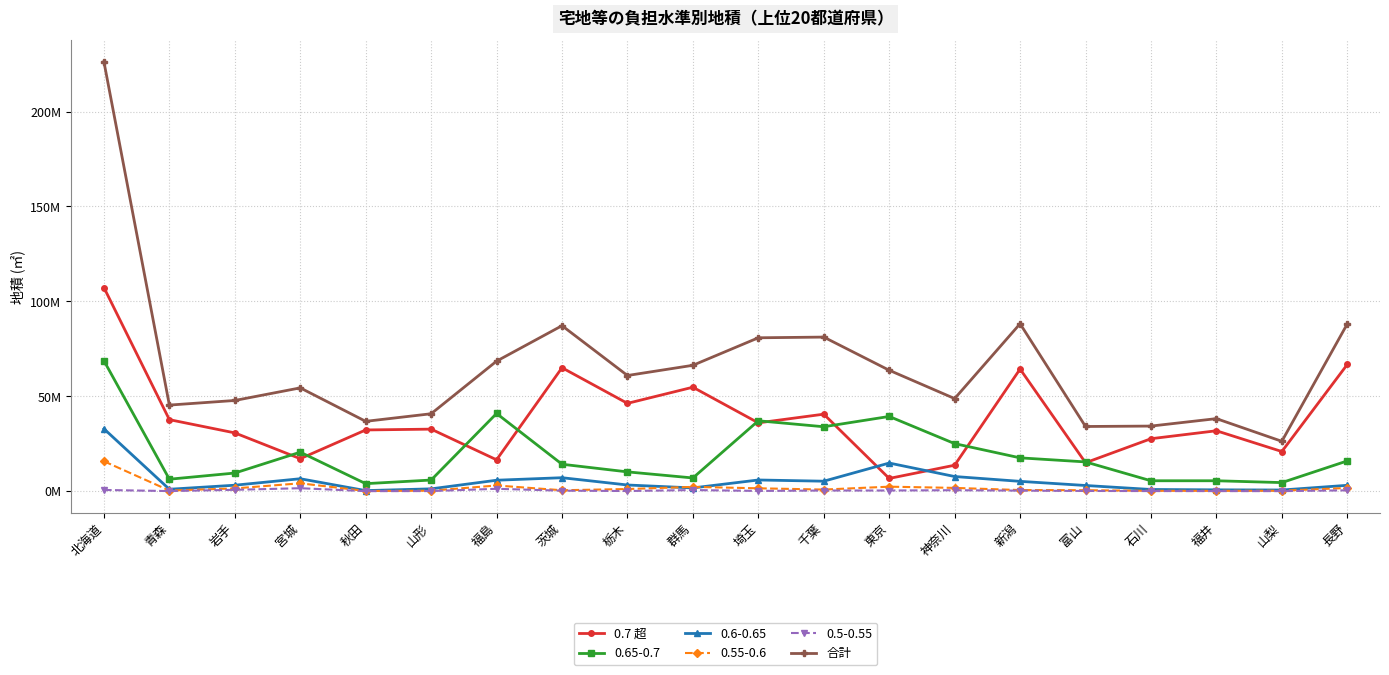

Which category has the lowest value in the 合計 series?

山梨